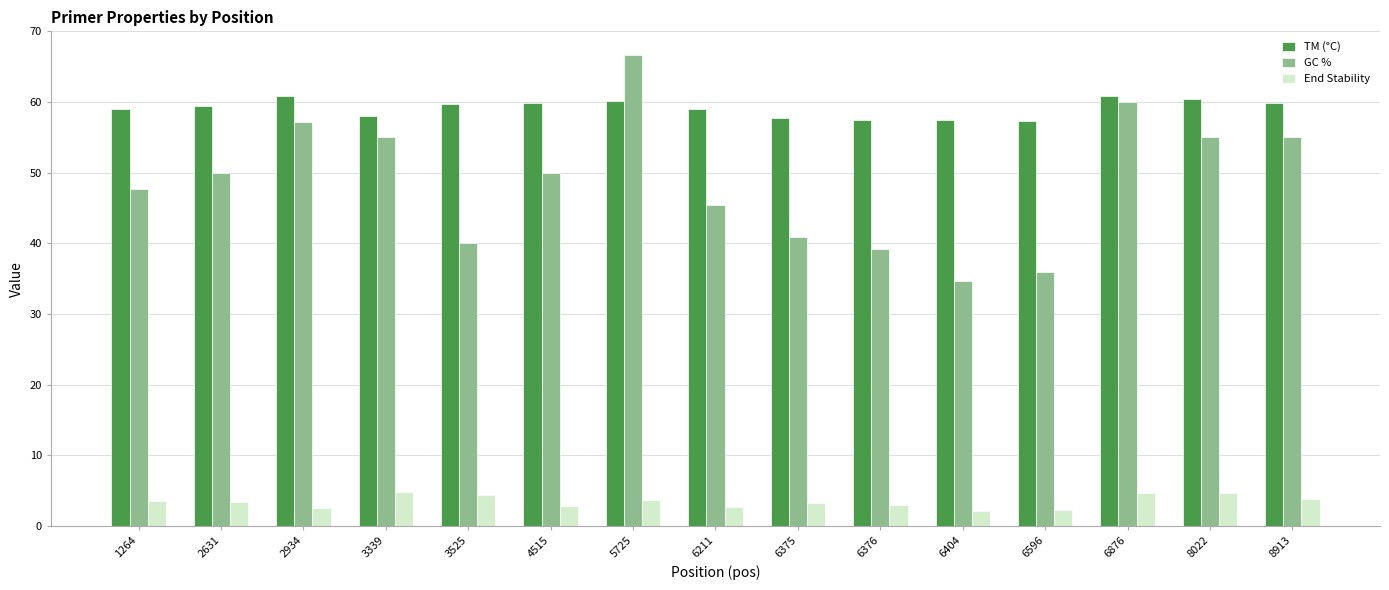

What is the value of the End Stability bar at the 9th from the left?

3.3